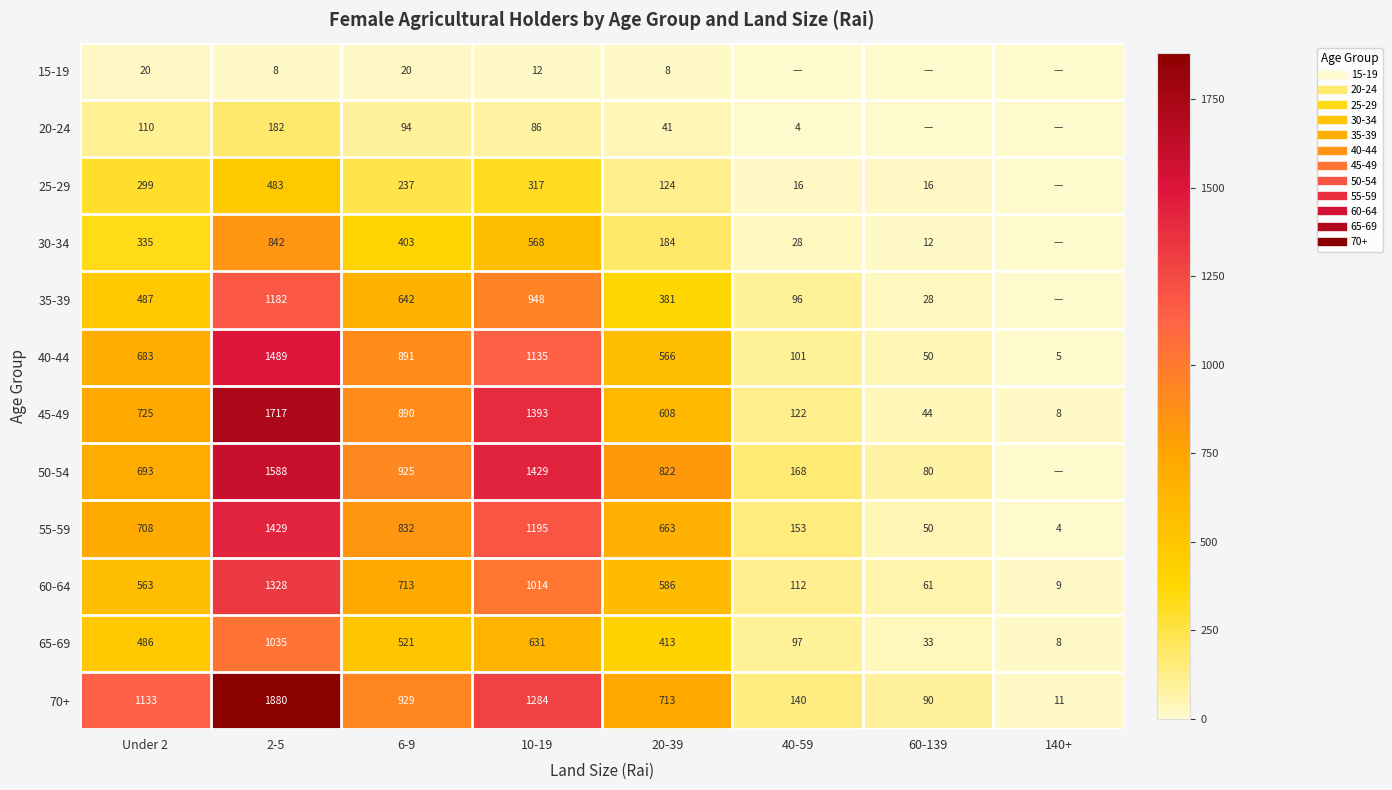

True or false: 65-69 has a value of 33.3 at 60-139.

True